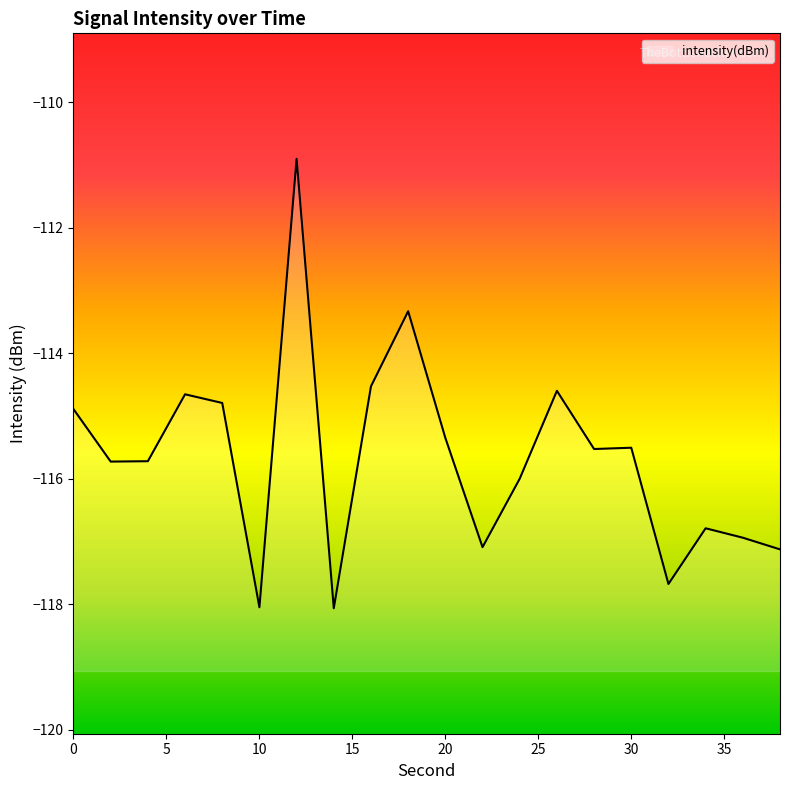

What is the difference between the second highest and minimum values?

4.7